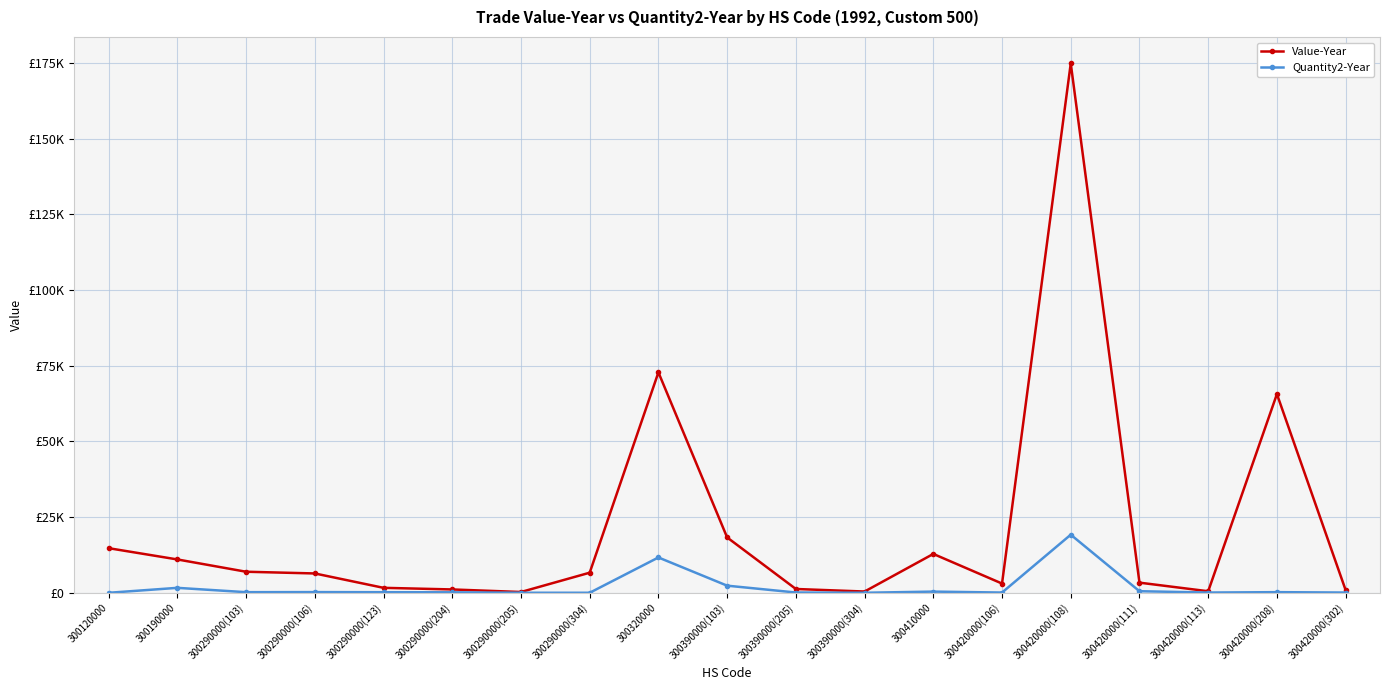

True or false: Quantity2-Year and Value-Year cross at least once.

False